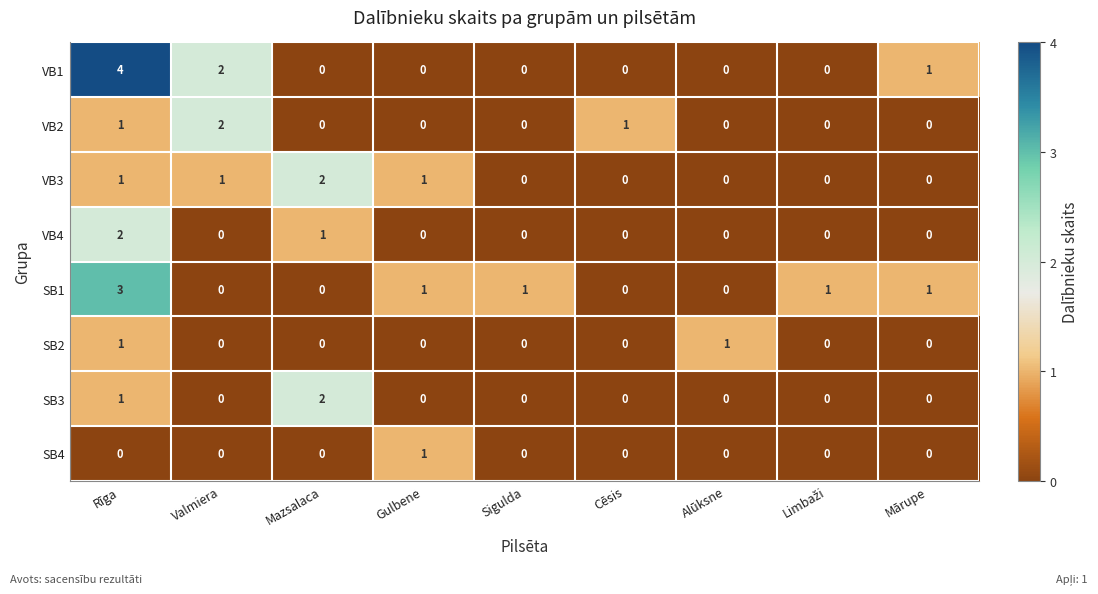

How many categories are shown in the chart?

9